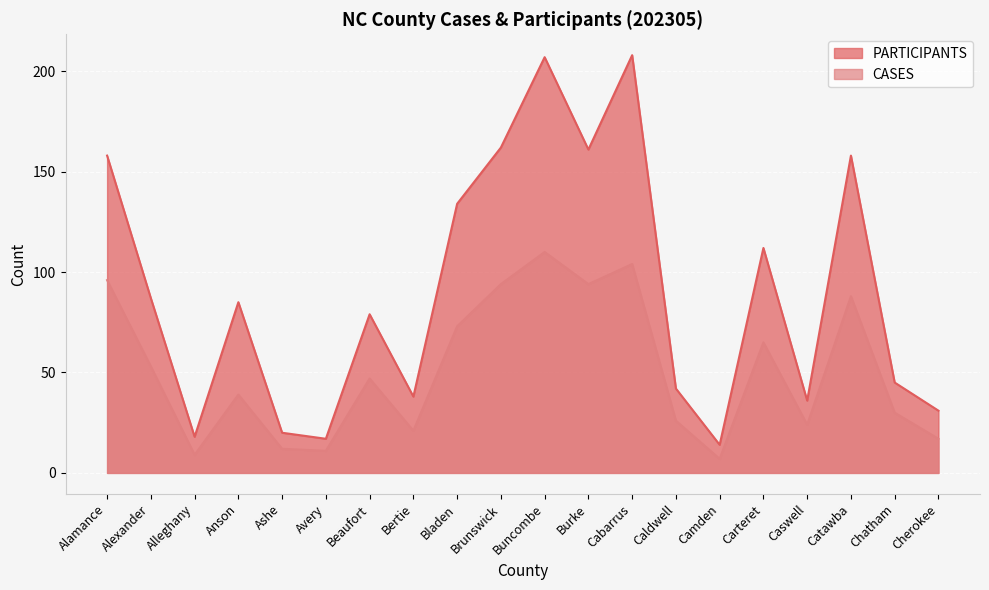

Rank the series by their average value, from lowest to highest.

CASES, PARTICIPANTS